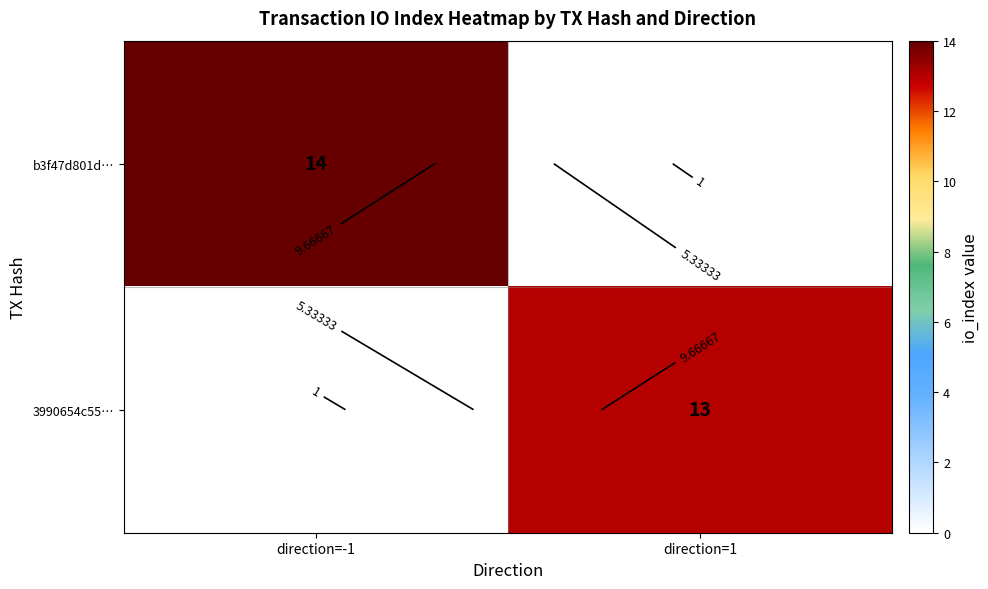

At how many categories does at least one series exceed 13?

1